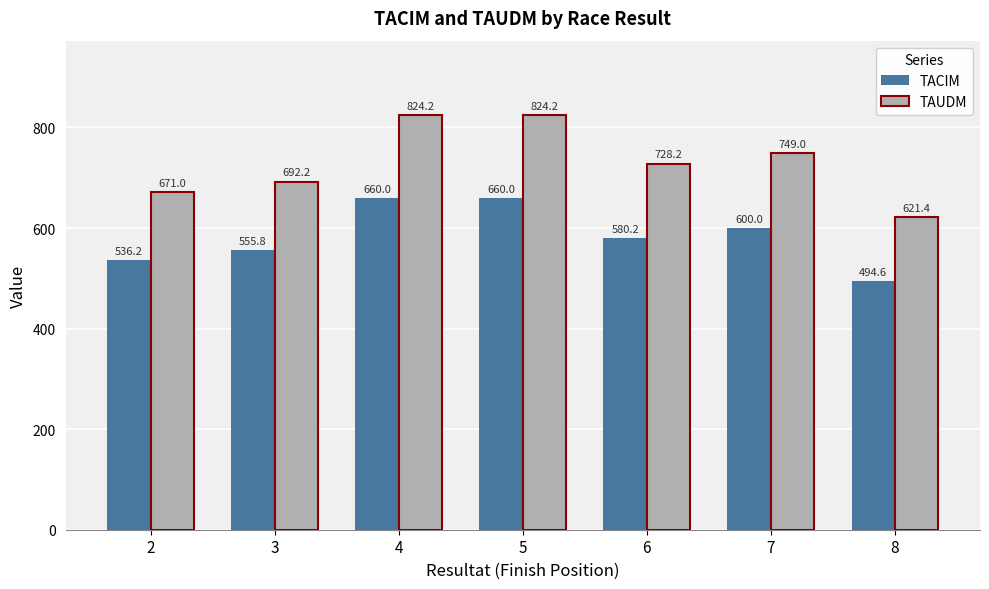

Which series has the largest total across all categories?

TAUDM